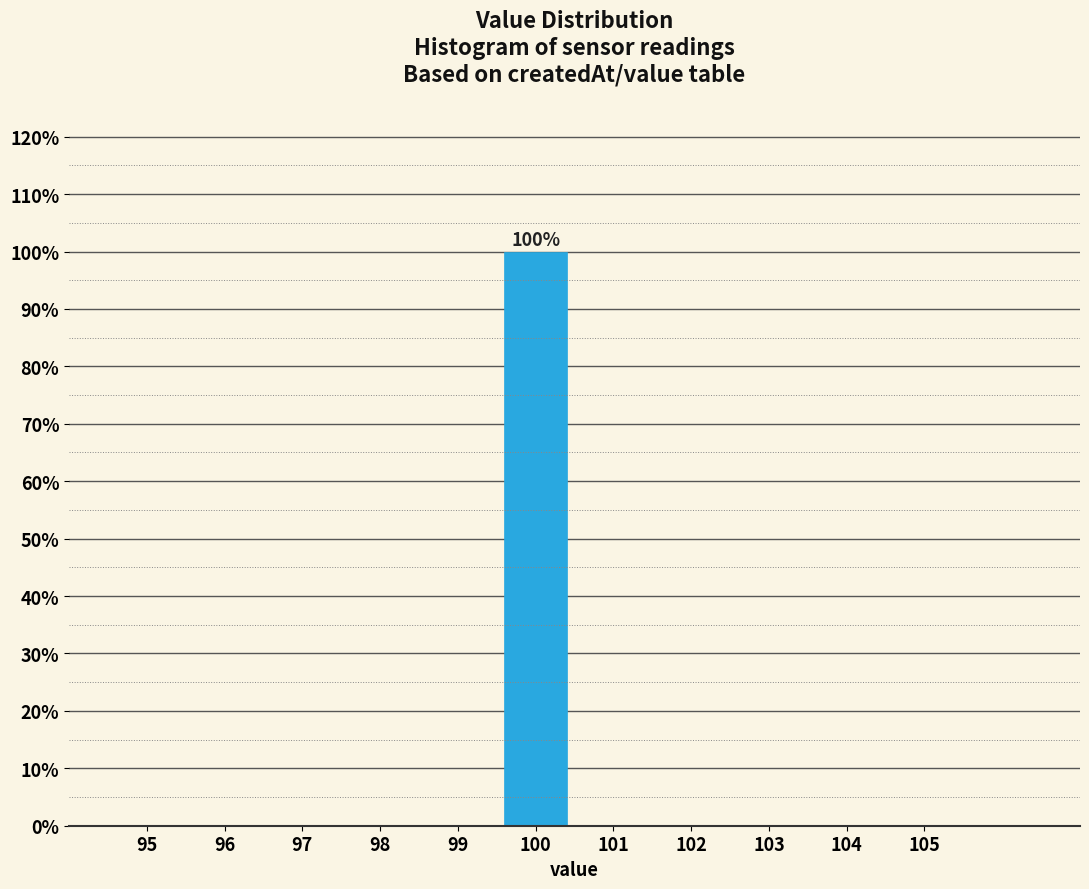

Over which range of the x-axis is the bar tallest?

99.5 to 100.5